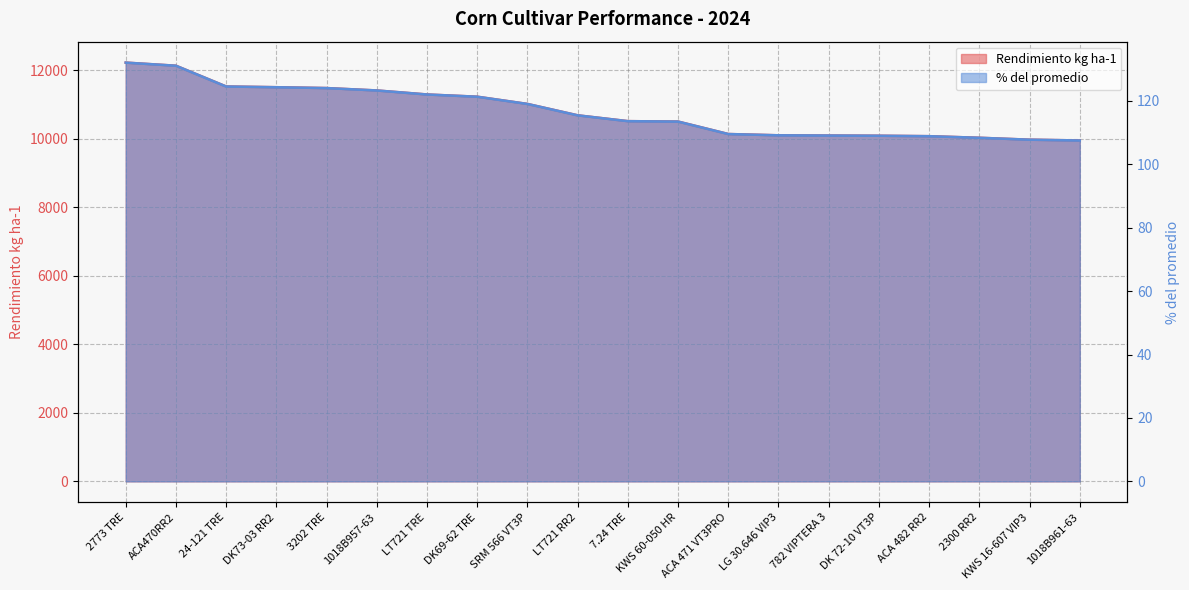

True or false: Rendimiento kg ha-1 and % del promedio cross at least once.

False